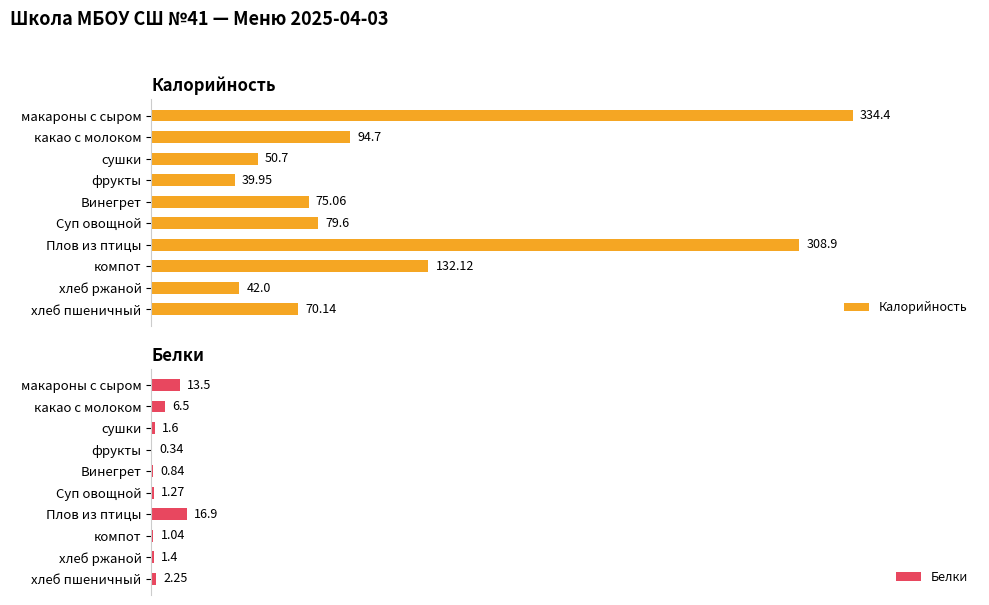

Count the number of categories in the chart.

10